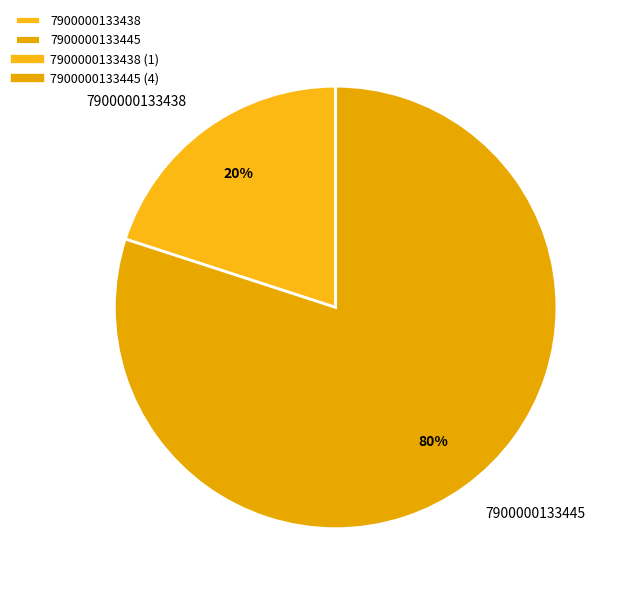

To the nearest percent, what is the difference between the largest and smallest slice percentages?

60%